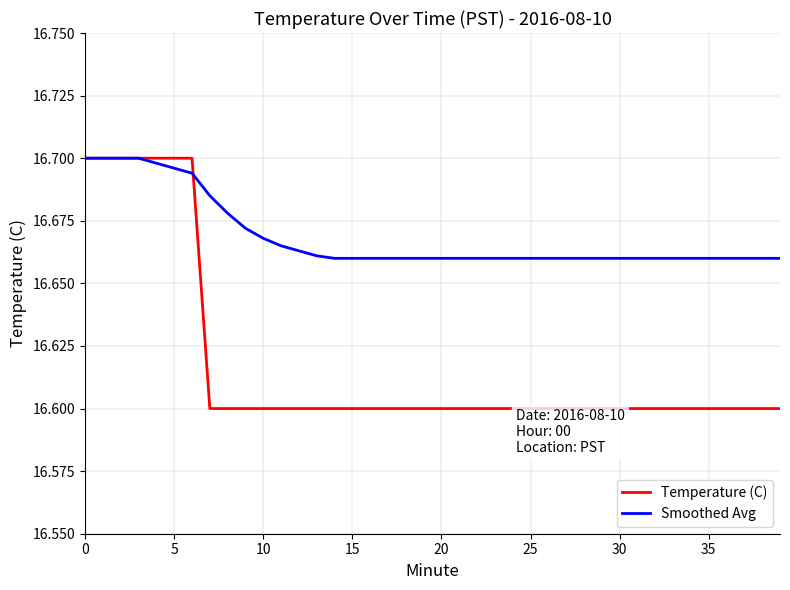

Which series has the largest total across all categories?

Smoothed Avg